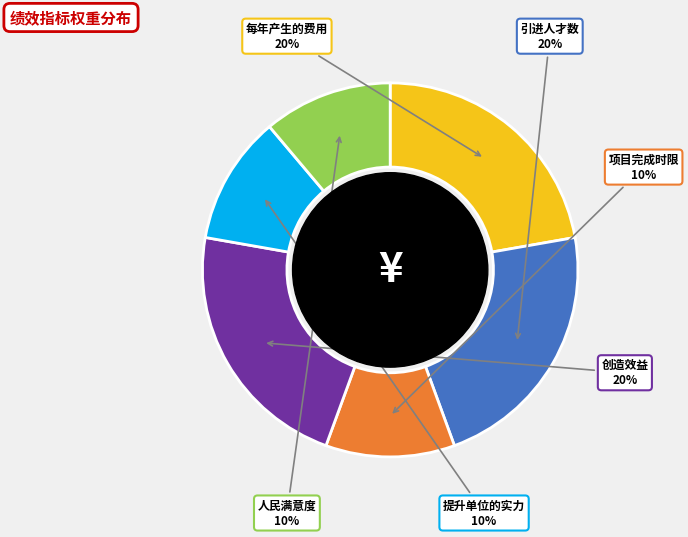

How many segments does this pie chart have?

6